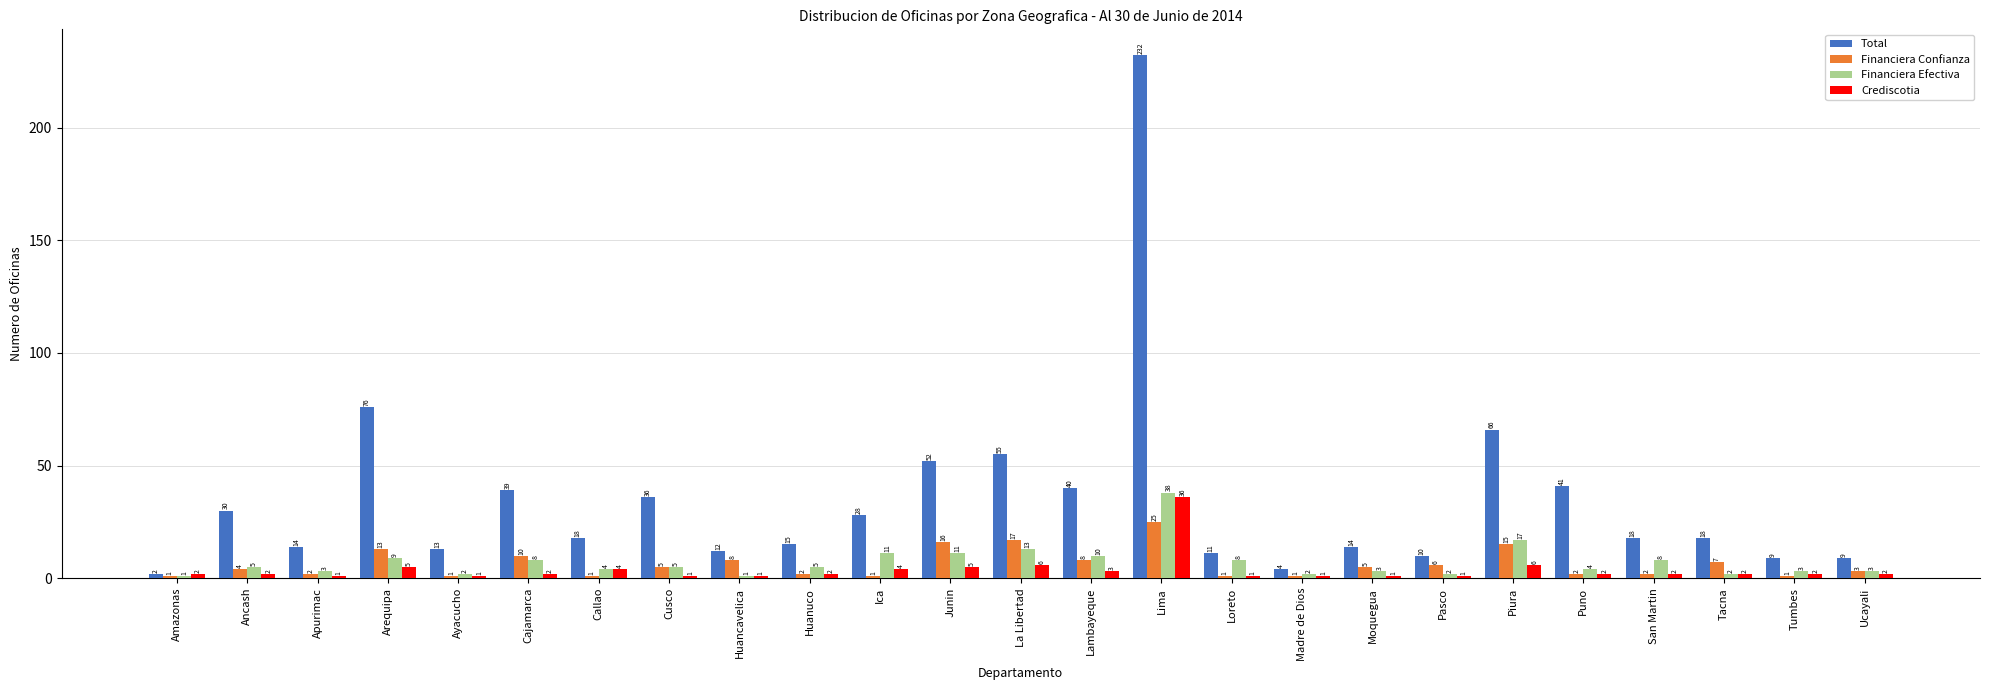

Which series changed the most between Ancash and Tumbes?

Total